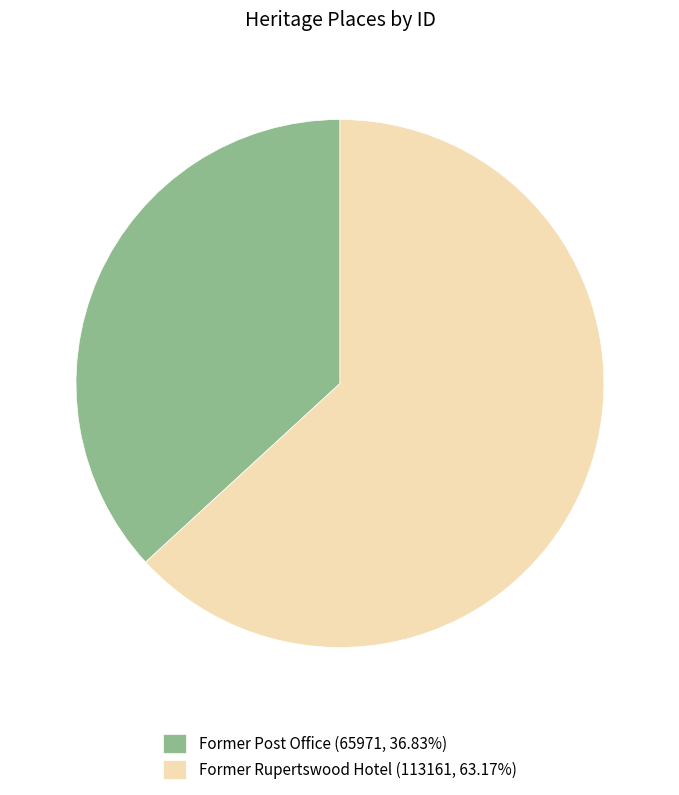

Is the sum of Former Post Office (65971, 36.83%) and Former Rupertswood Hotel (113161, 63.17%) greater than half?

Yes